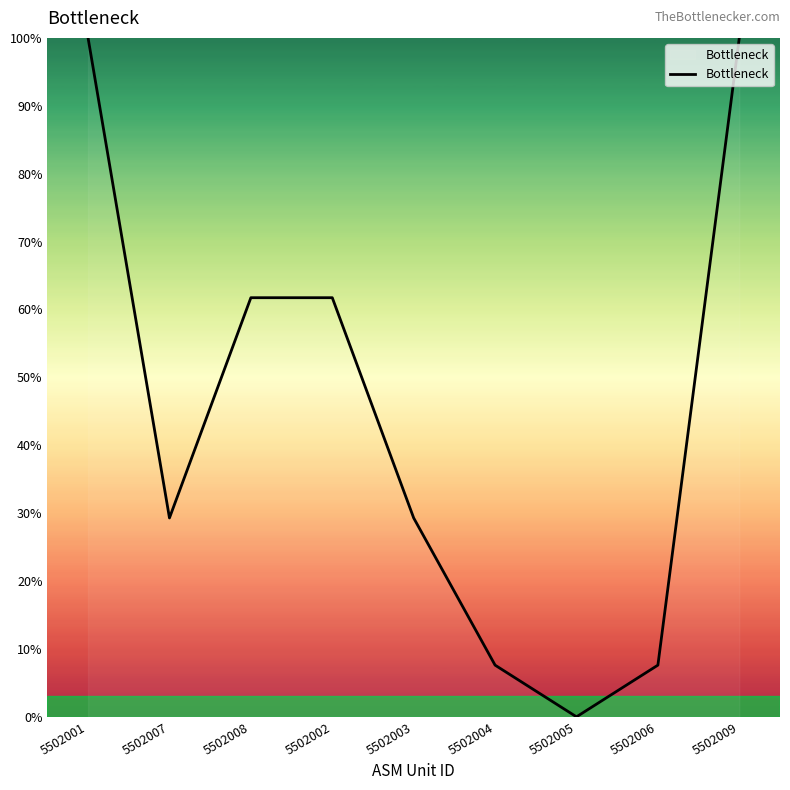

Is it true that the value at 5502004 is 7.6?

True